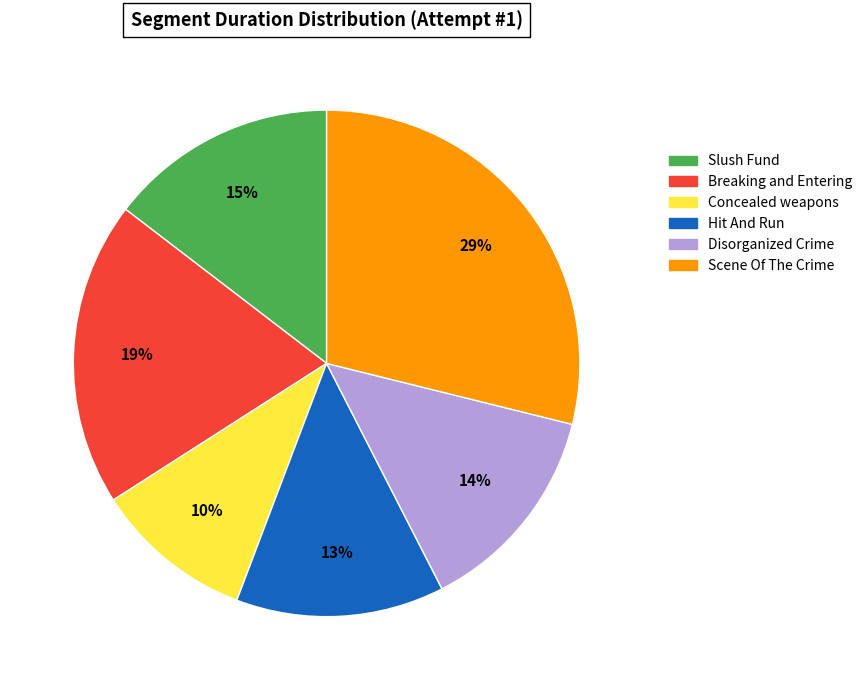

How many segments does this pie chart have?

6